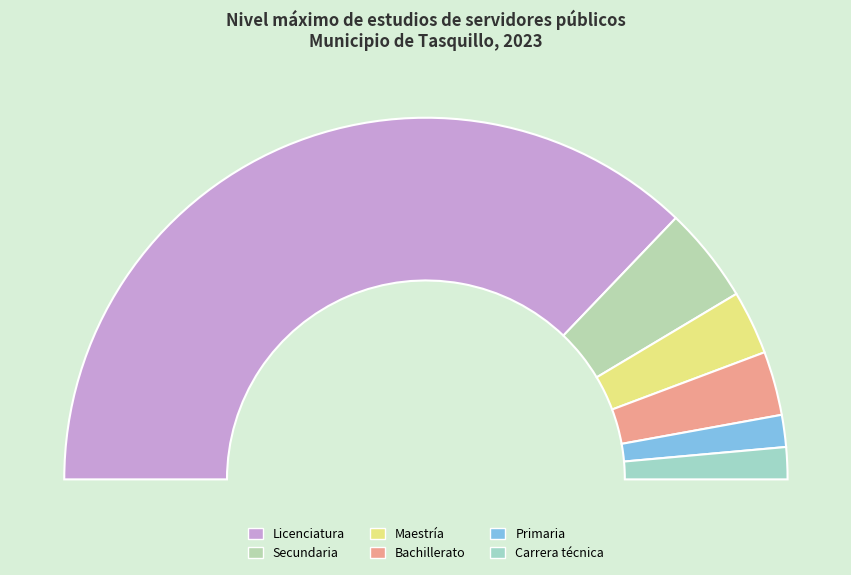

What is the ratio of the value at Carrera técnica to the value at Primaria?

1.0